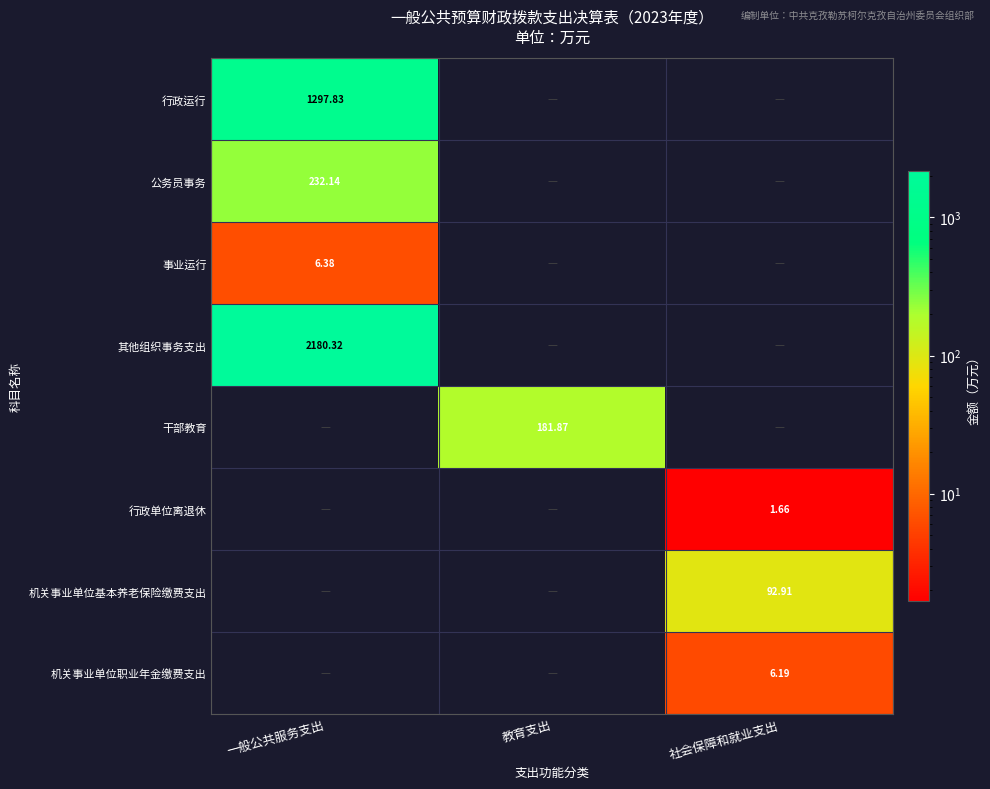

Is the value of 行政运行 at 一般公共服务支出 greater than the value of 机关事业单位基本养老保险缴费支出 at 社会保障和就业支出?

Yes